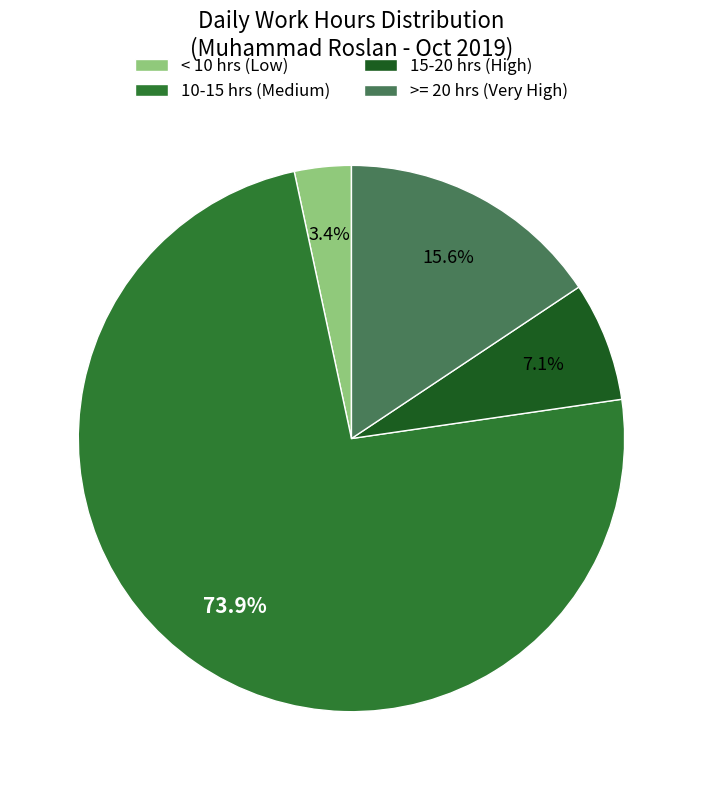

How many slices are in this pie chart?

4